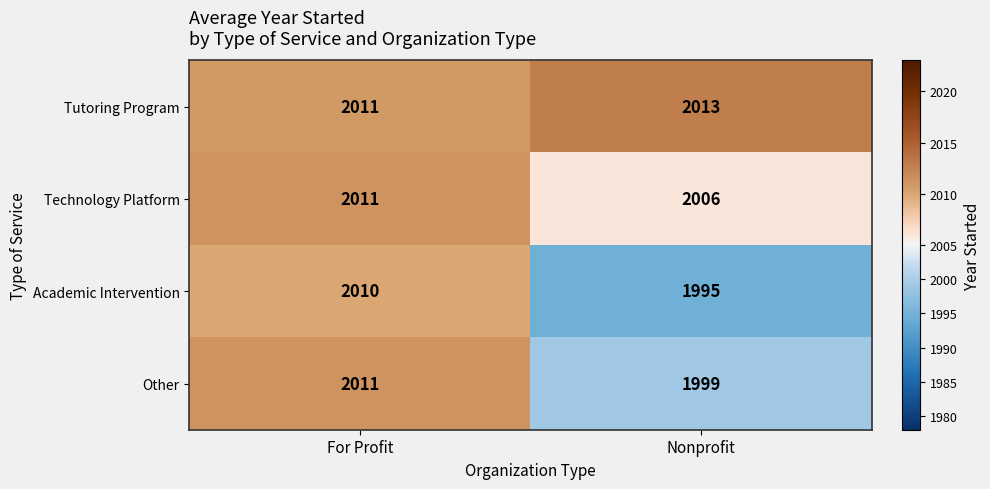

What is the average value of the Tutoring Program series?

2012